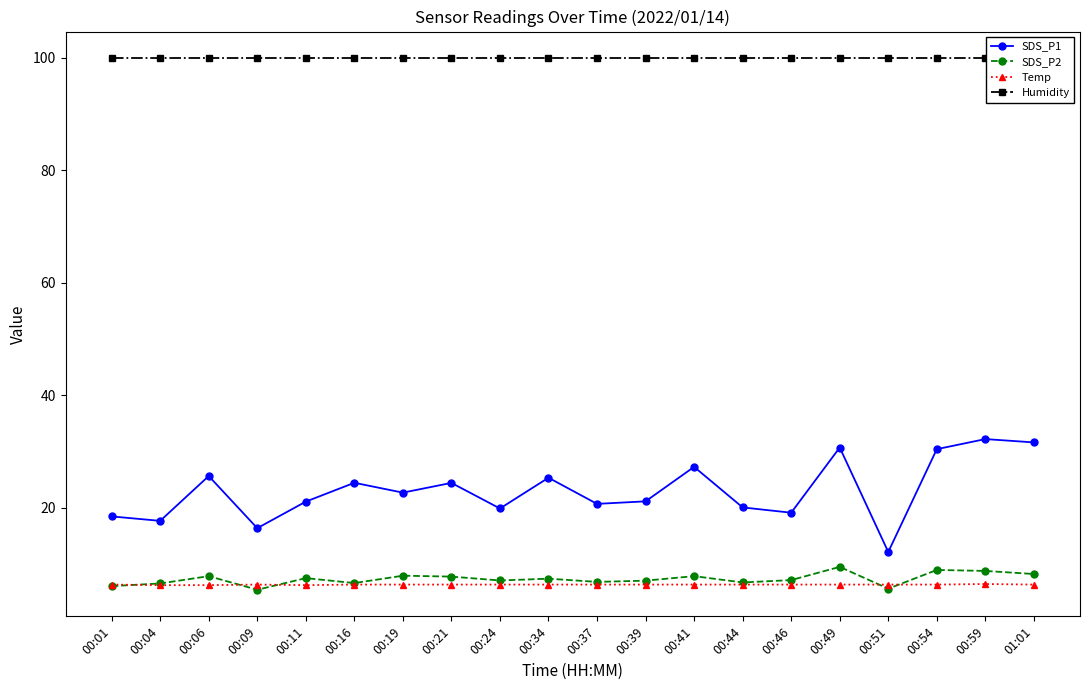

Reading right to left, extract all data points from this chart.

SDS_P1: 31.6	32.2	30.4	12.1	30.7	19.1	20.0	27.2	21.1	20.6	25.3	19.8	24.4	22.6	24.4	21.1	16.3	25.6	17.6	18.4
SDS_P2: 8.2	8.7	8.9	5.6	9.4	7.1	6.7	7.8	7.0	6.8	7.3	7.0	7.7	7.9	6.6	7.5	5.4	7.8	6.5	6.0
Temp: 6.3	6.4	6.3	6.3	6.3	6.3	6.3	6.3	6.3	6.3	6.3	6.3	6.3	6.3	6.3	6.2	6.3	6.2	6.2	6.3
Humidity: 99.9	99.9	99.9	99.9	99.9	99.9	99.9	99.9	99.9	99.9	99.9	99.9	99.9	99.9	99.9	99.9	99.9	99.9	99.9	99.9